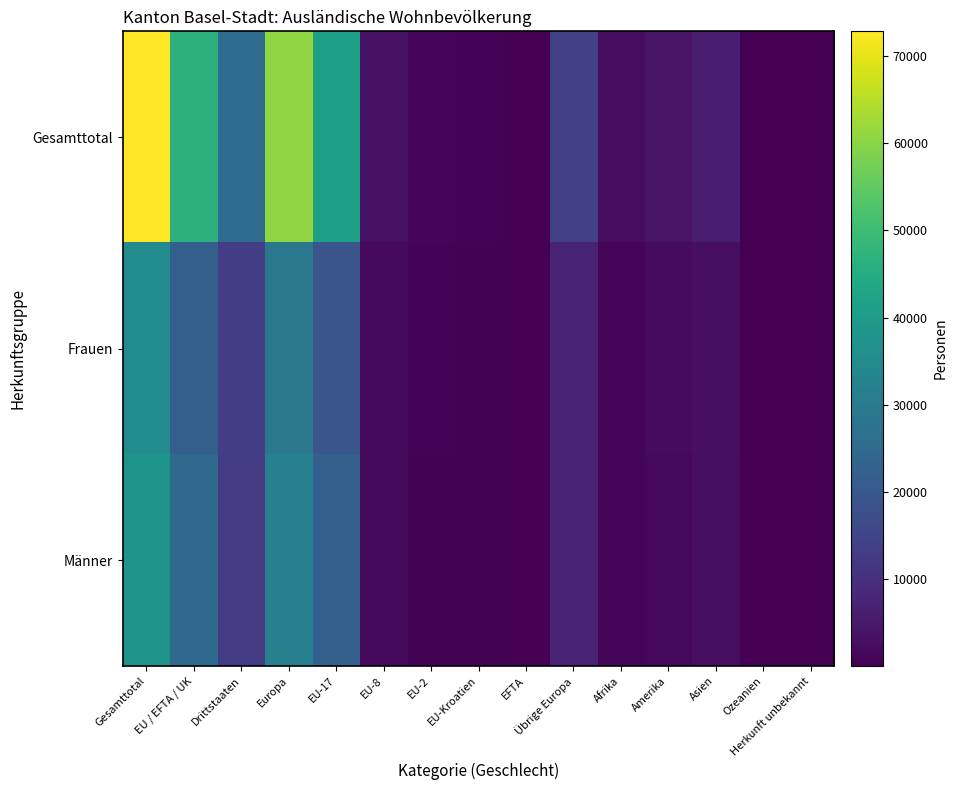

List the series in order of their peak value, highest first.

Gesamttotal, Männer, Frauen